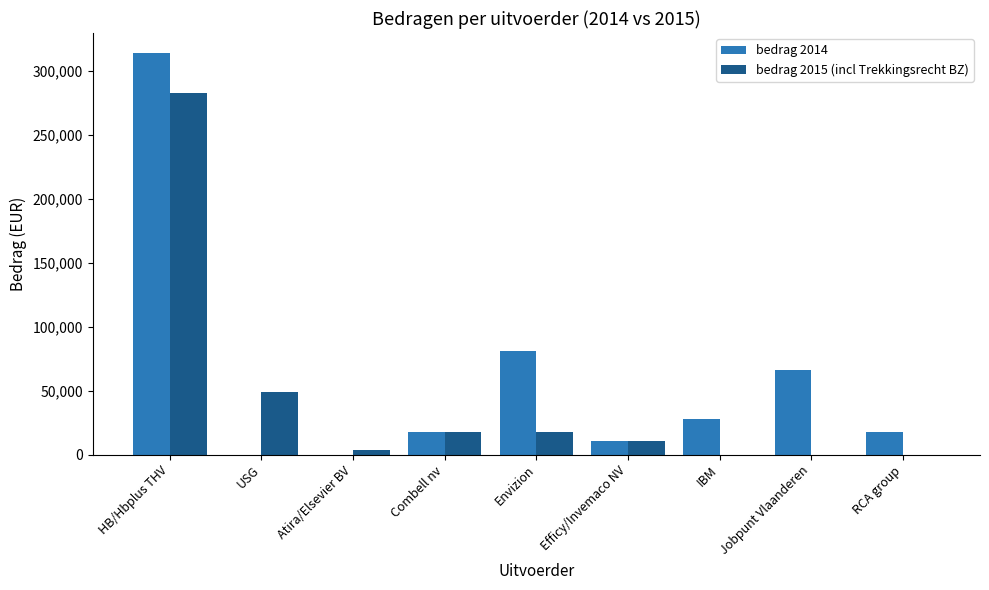

How many categories are shown in the chart?

9